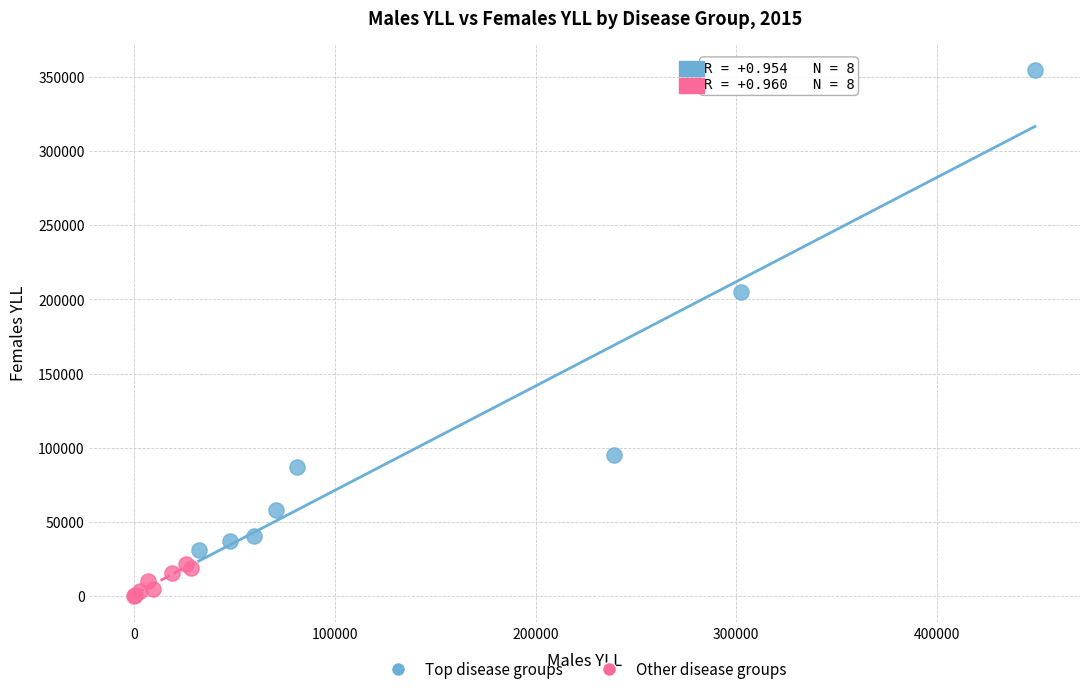

Which series contains the highest Y value?

Top disease groups